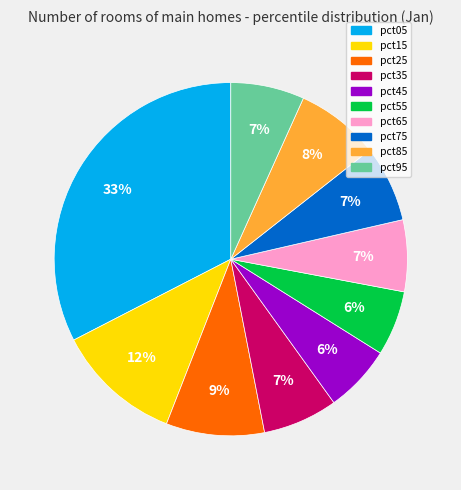

Is there a majority slice in this chart?

No